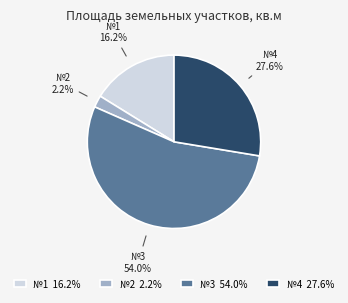

Do №2 2.2% and №1 16.2% together represent more than half of the pie?

No